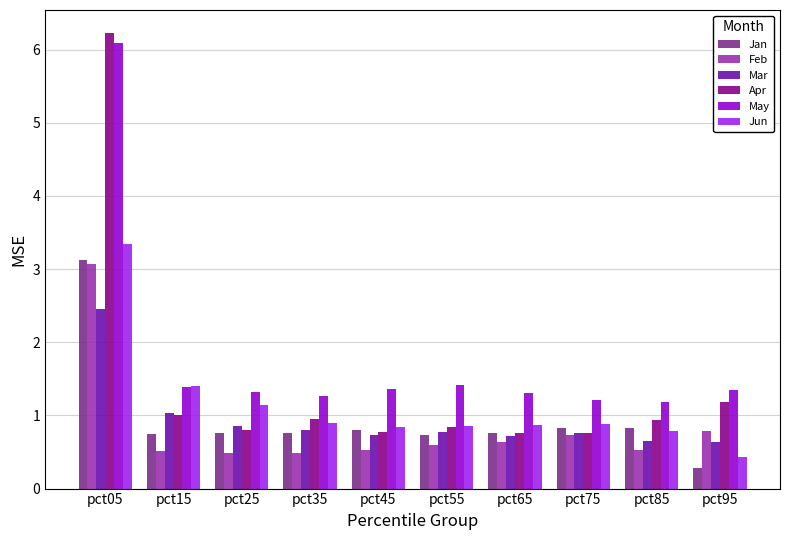

What value does the Mar series have at pct15?

1.0